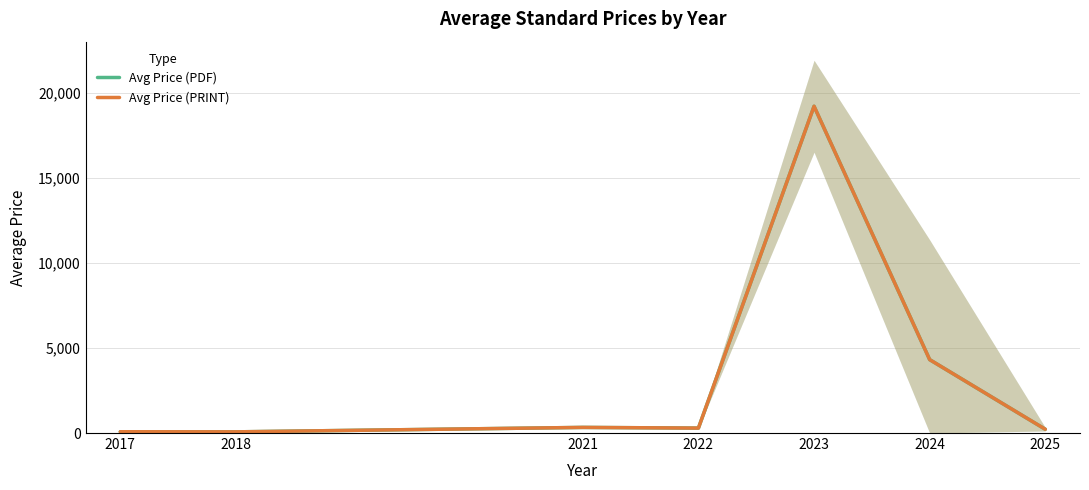

What is the total value across all series at 2017?

152.0